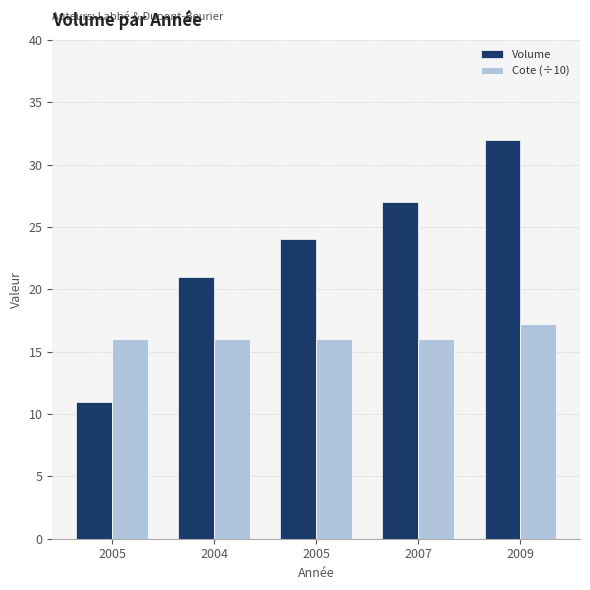

At 2005, list the series in order from smallest to largest.

Volume, Cote (÷10)